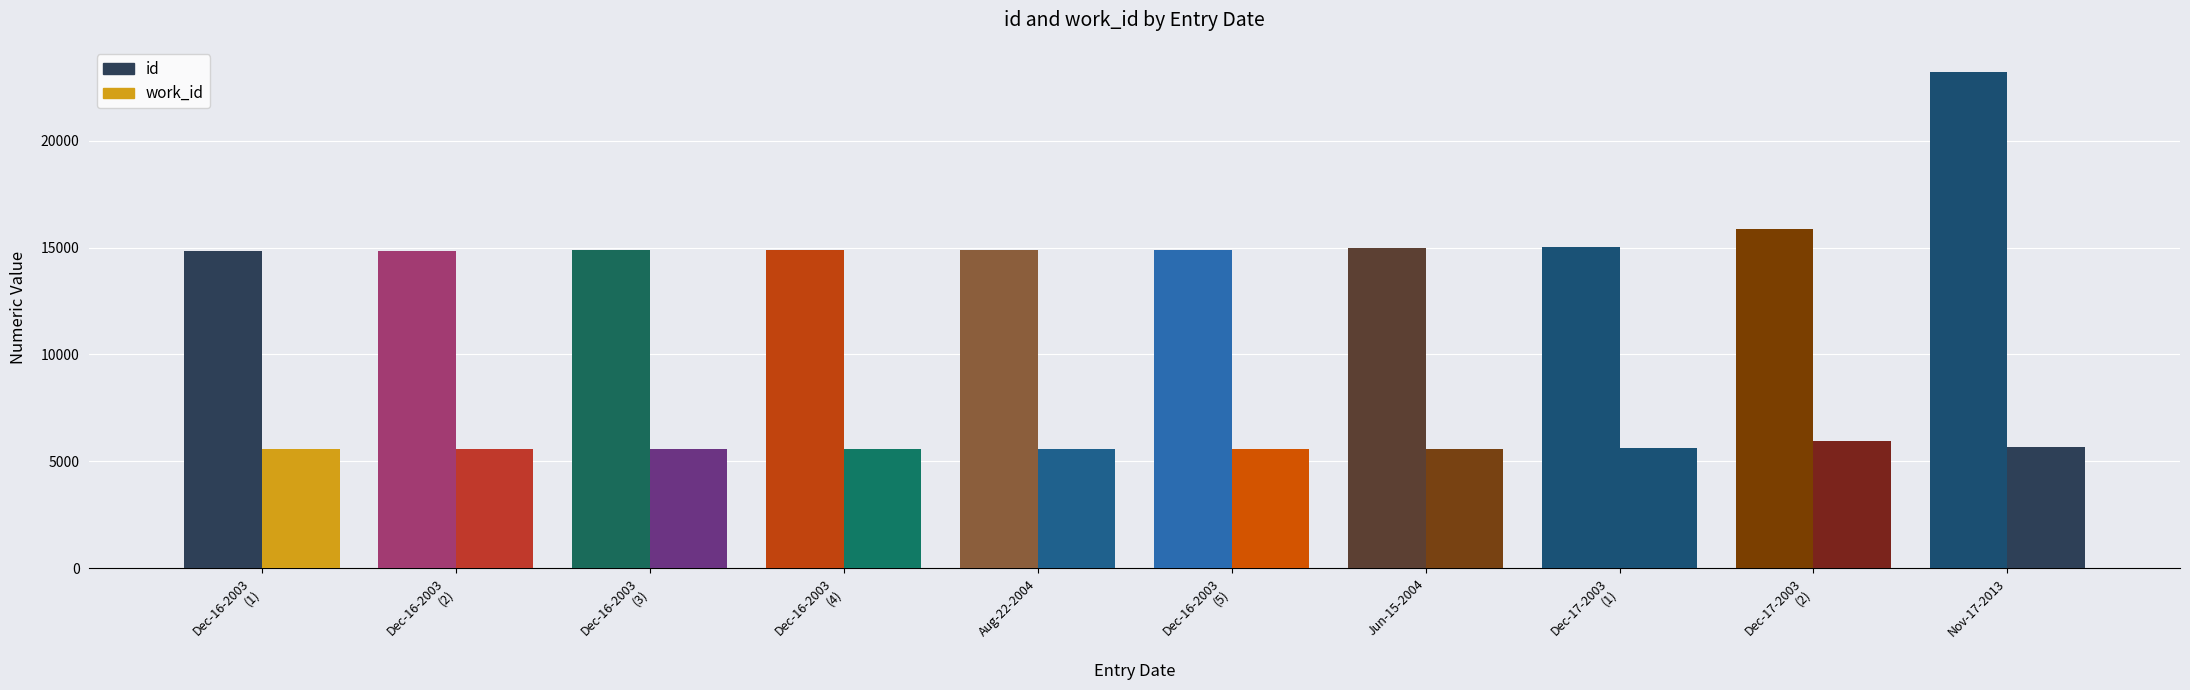

Which label corresponds to the largest value in the chart?

2013-11-17